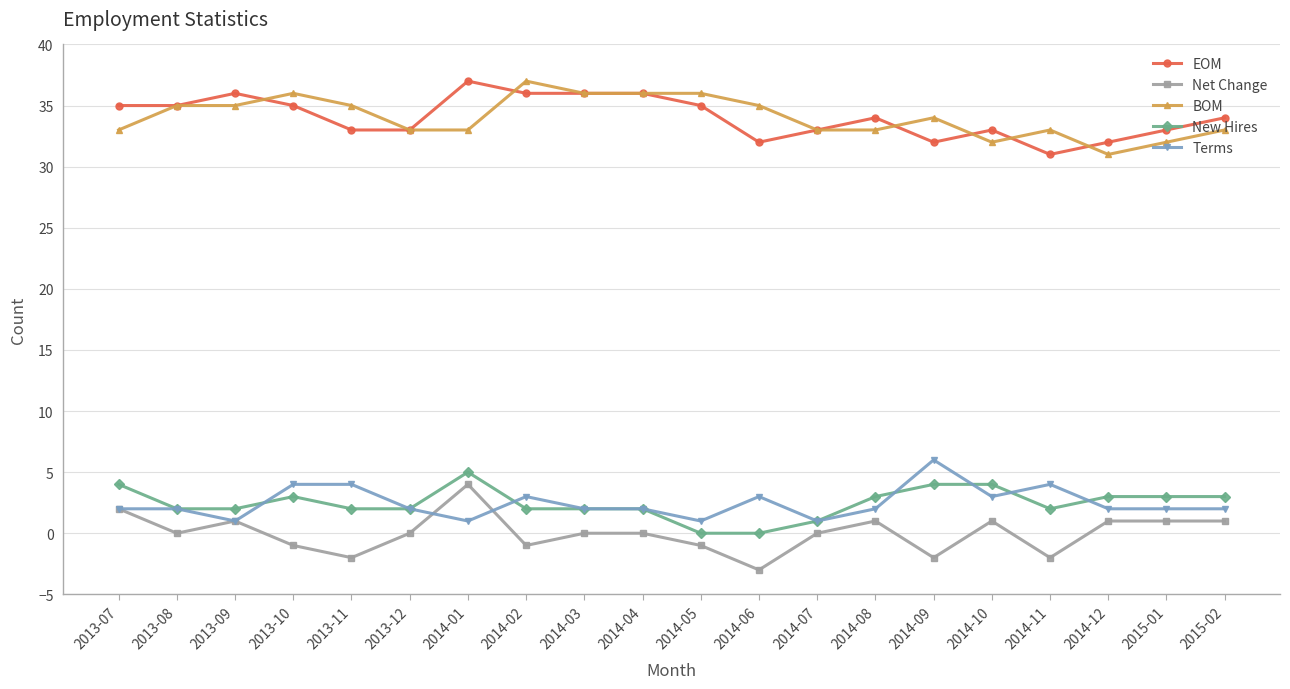

Is this an area chart (filled region under the line)?

No